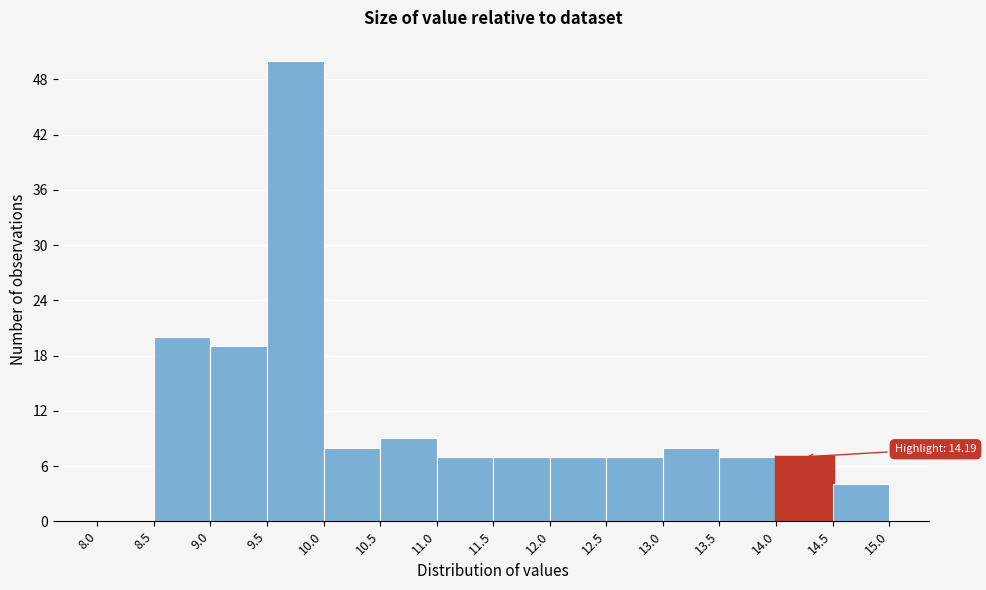

Which range on the x-axis has the tallest bar?

9.5 to 10.0